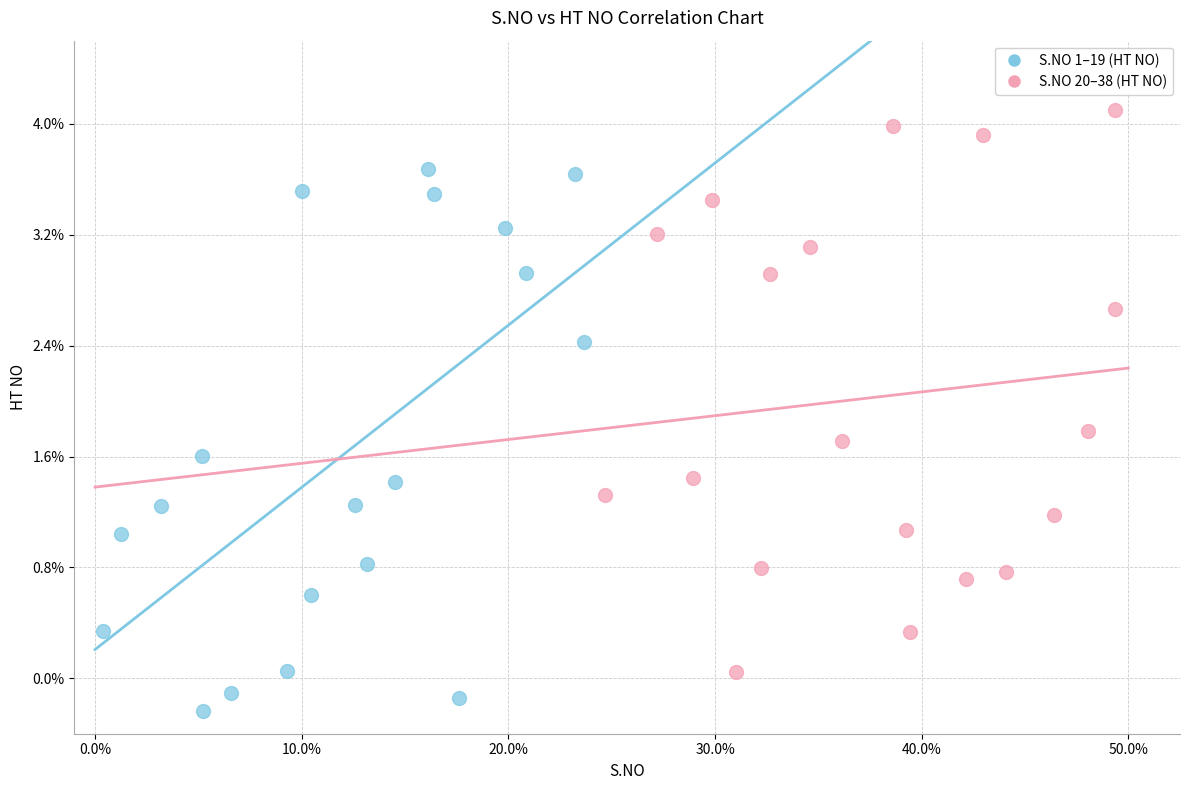

Which series contains the highest Y value?

S.NO 20–38 (HT NO)